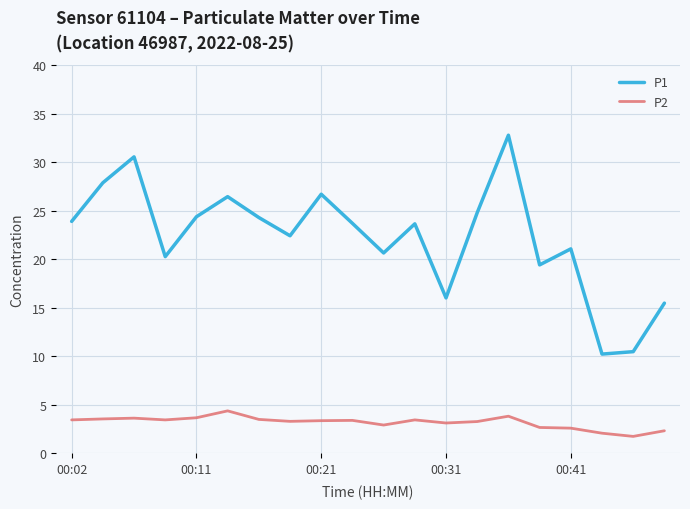

What is the difference between the maximum and minimum values in the P2 series?

2.6